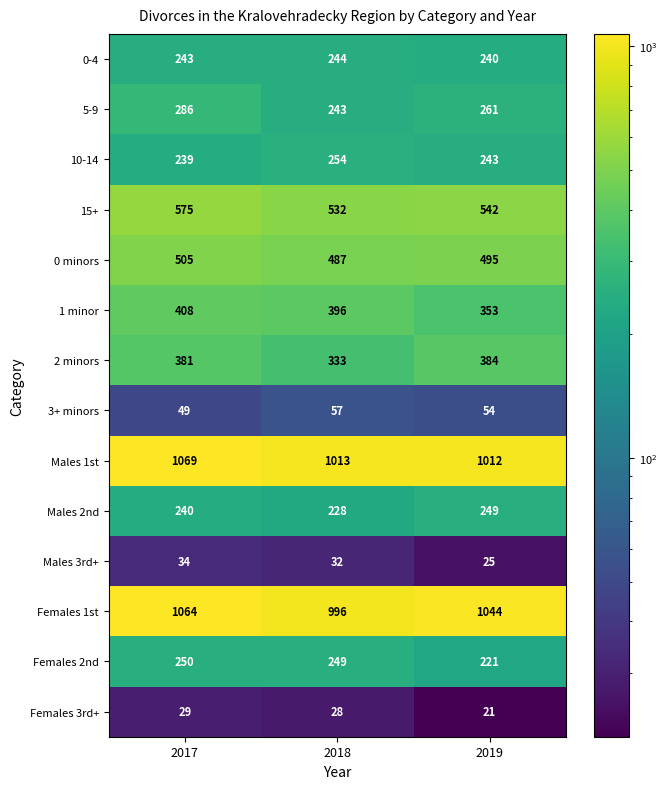

What is the total value across all series at 2017?

5372